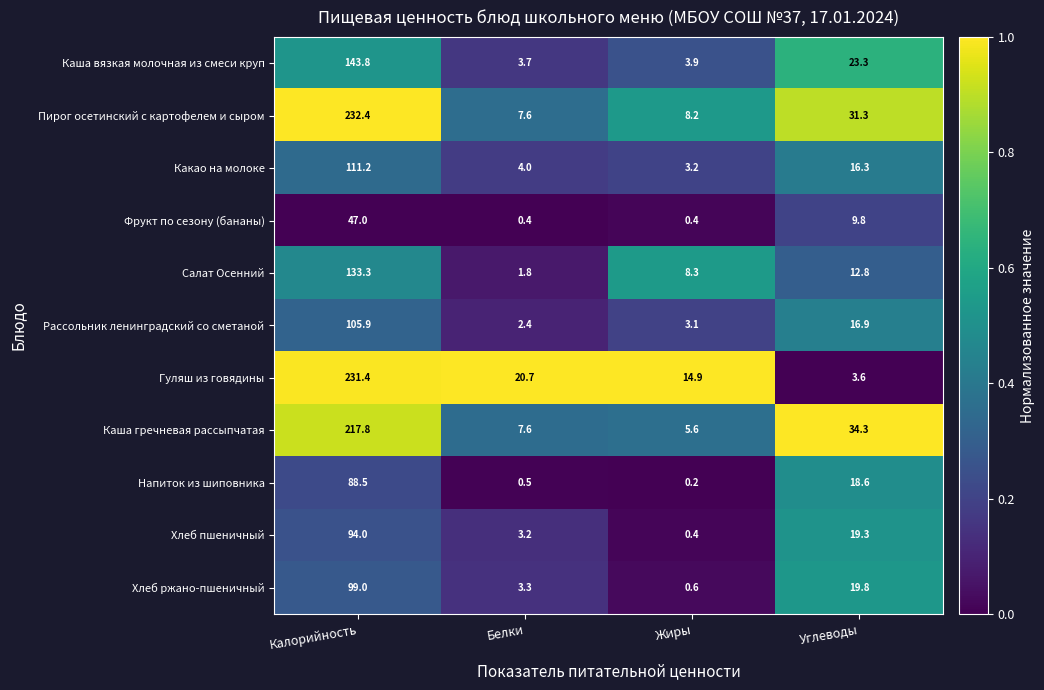

Which series has the widest spread of values?

Гуляш из говядины